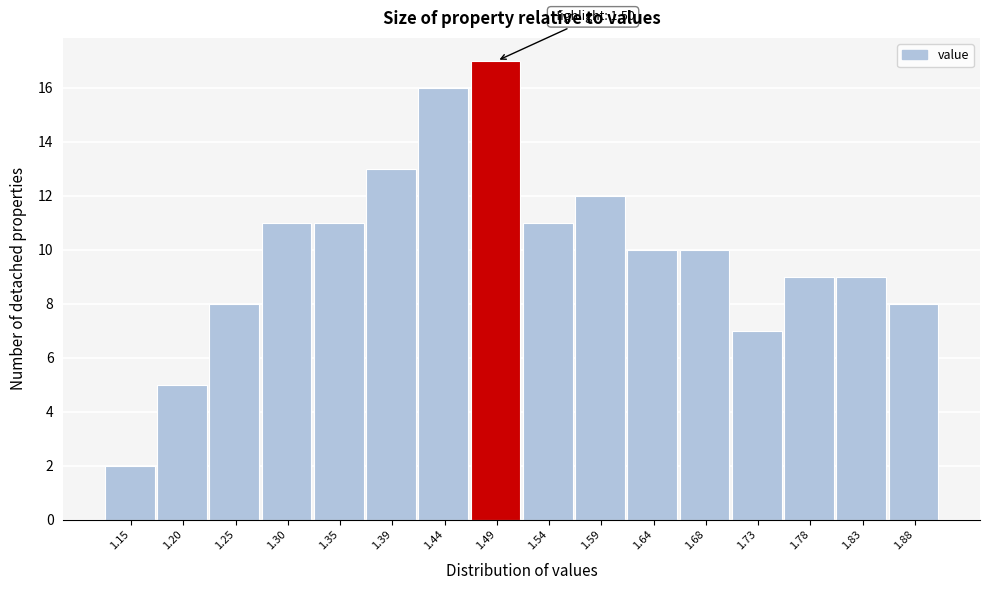

Over which range of the x-axis is the bar tallest?

1.465 to 1.515